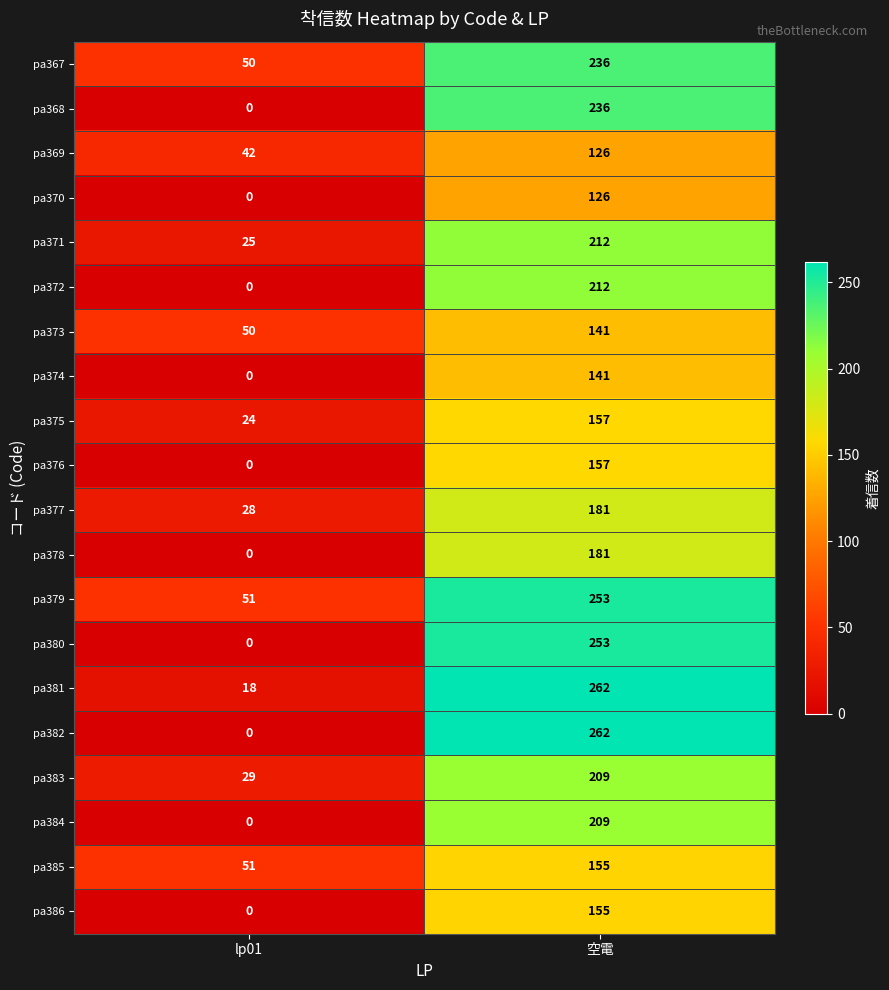

At which label is pa381 closest to 140?

lp01